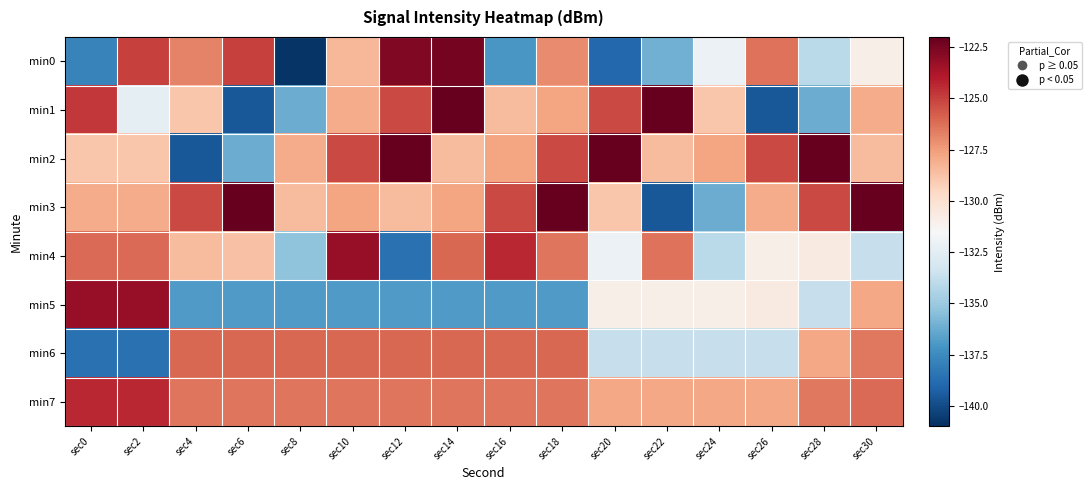

What is the difference between the highest and lowest values at sec28?

14.2